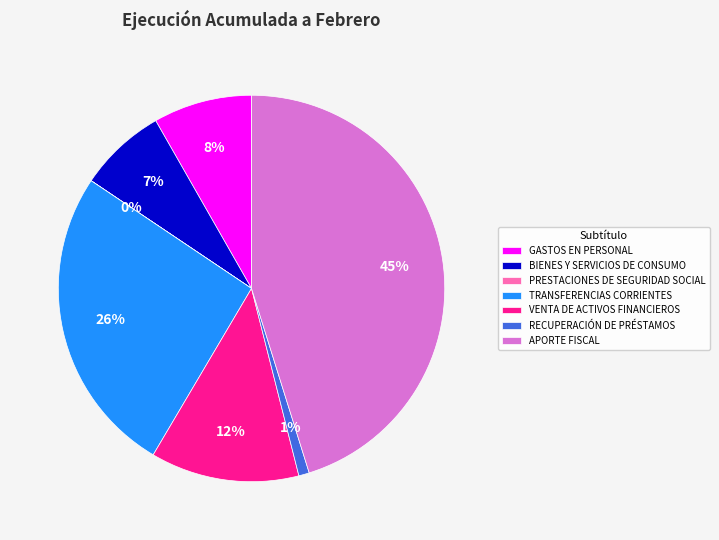

Between APORTE FISCAL and TRANSFERENCIAS CORRIENTES, which is larger?

APORTE FISCAL